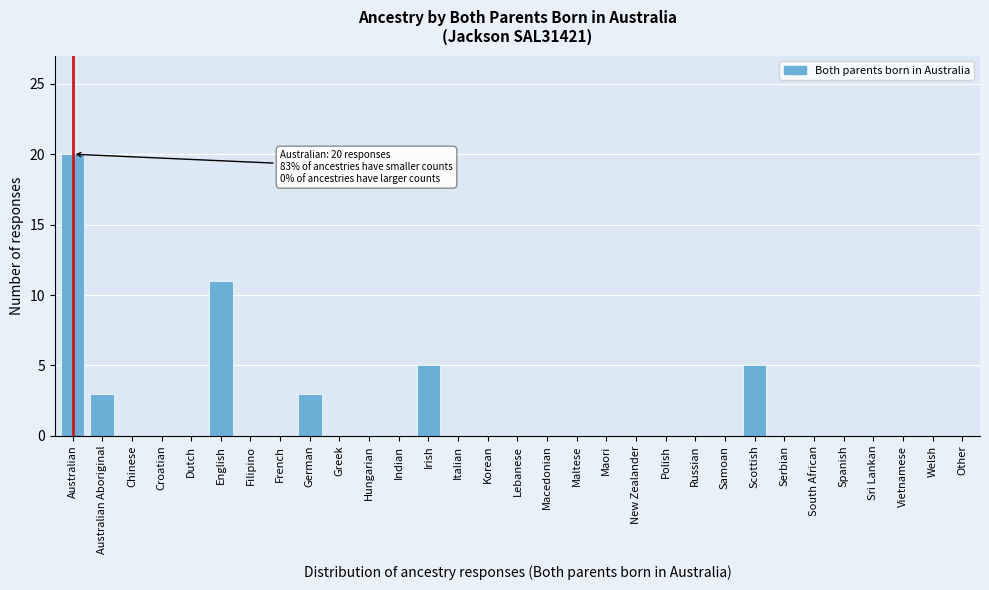

Where is the data nearest to the value 10?

English